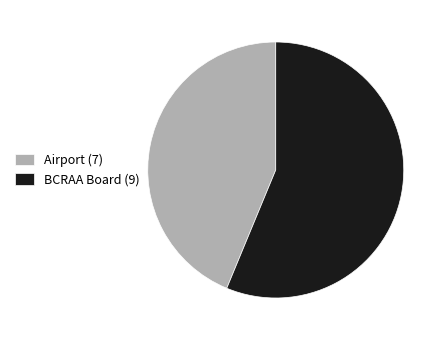

Combined, do BCRAA Board and Airport account for over 50%?

Yes